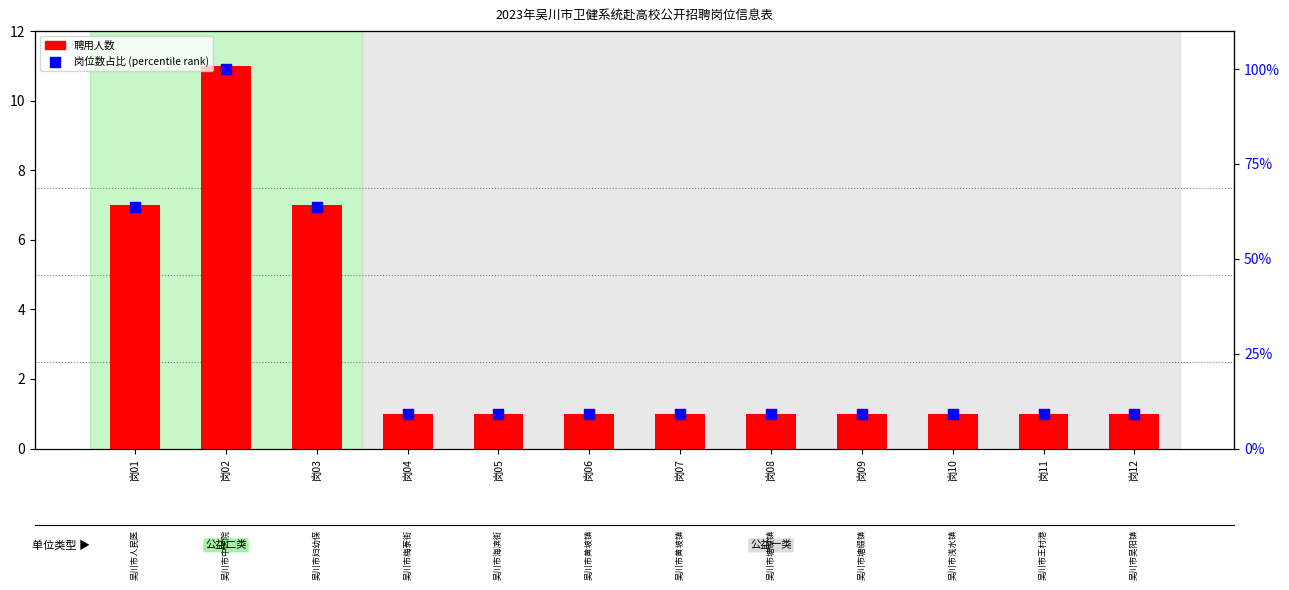

Which series has the widest spread of Y values?

岗位数占比 (百分位)